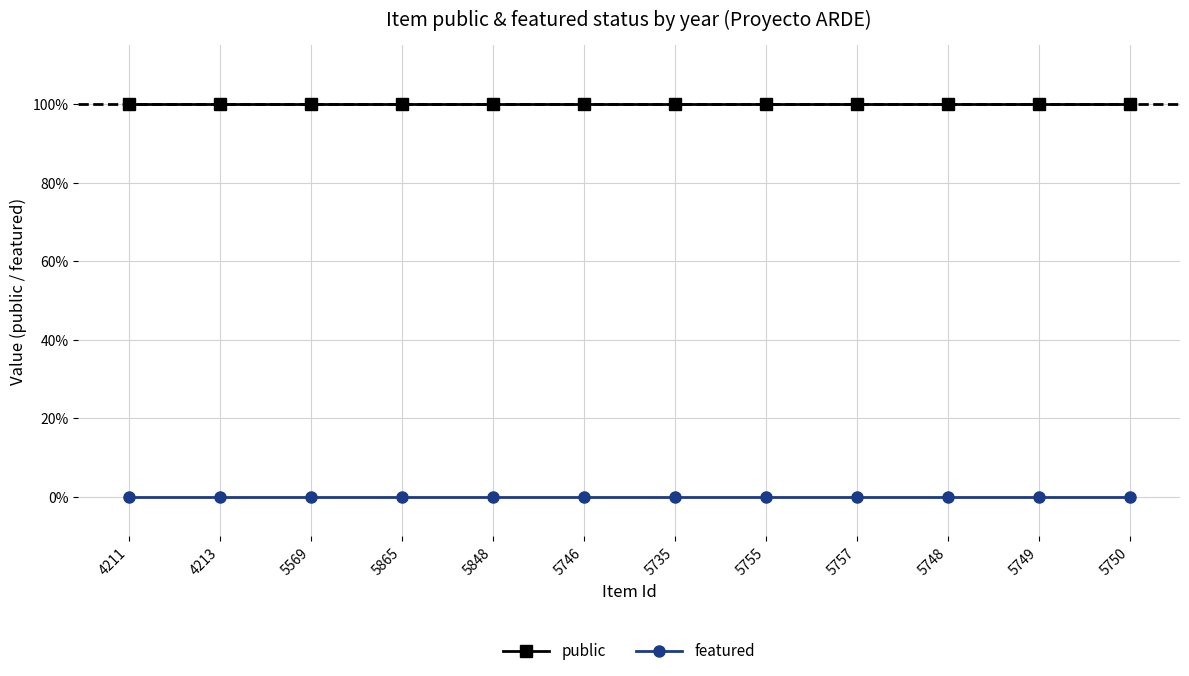

Does the chart have visible grid lines?

Yes